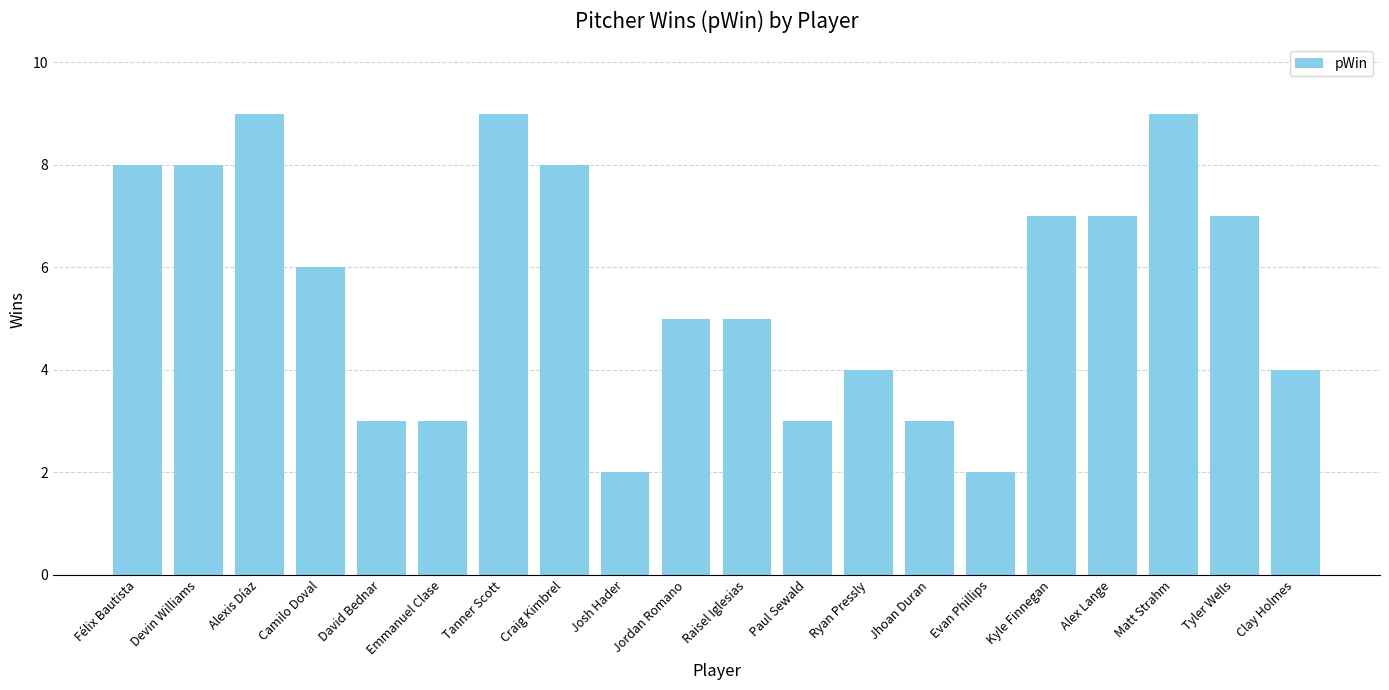

How many values are between 3 and 8?

15